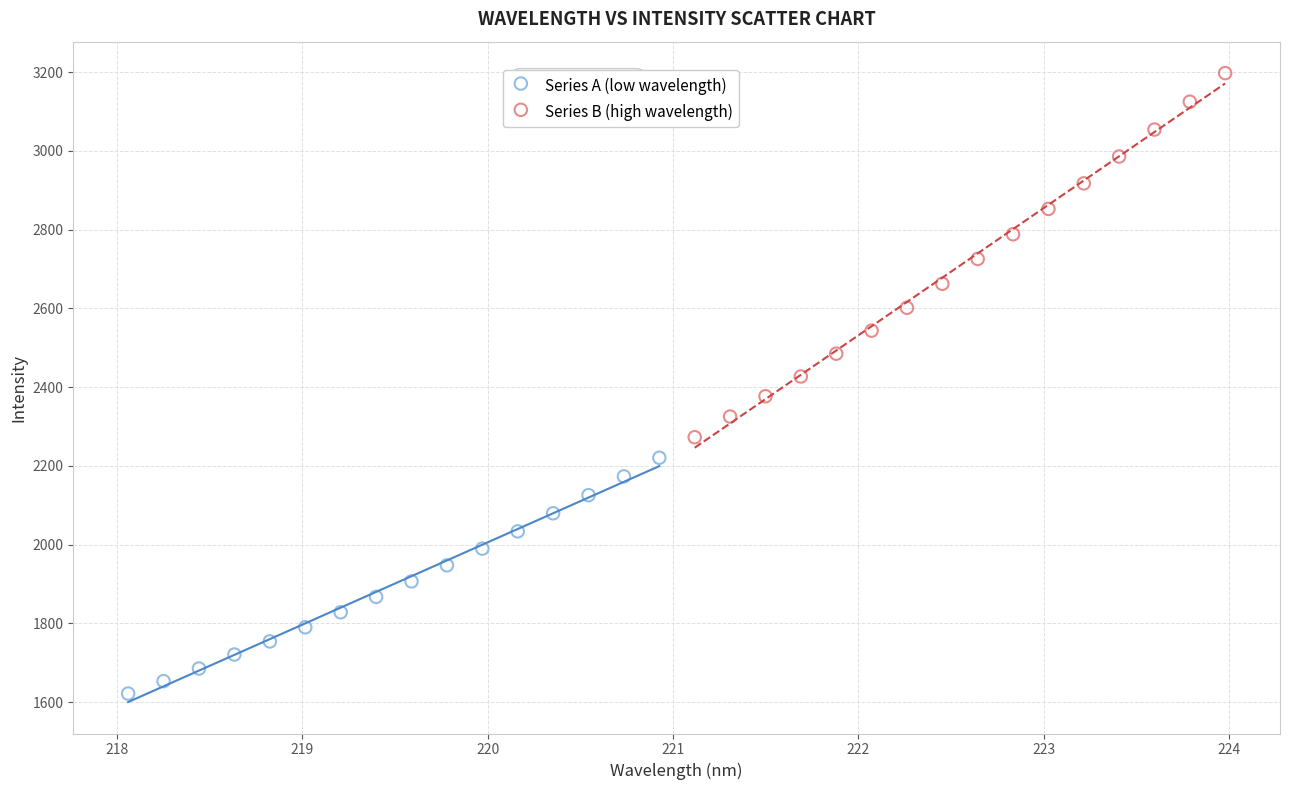

Which series contains the lowest Y value?

Series A (low wavelength)